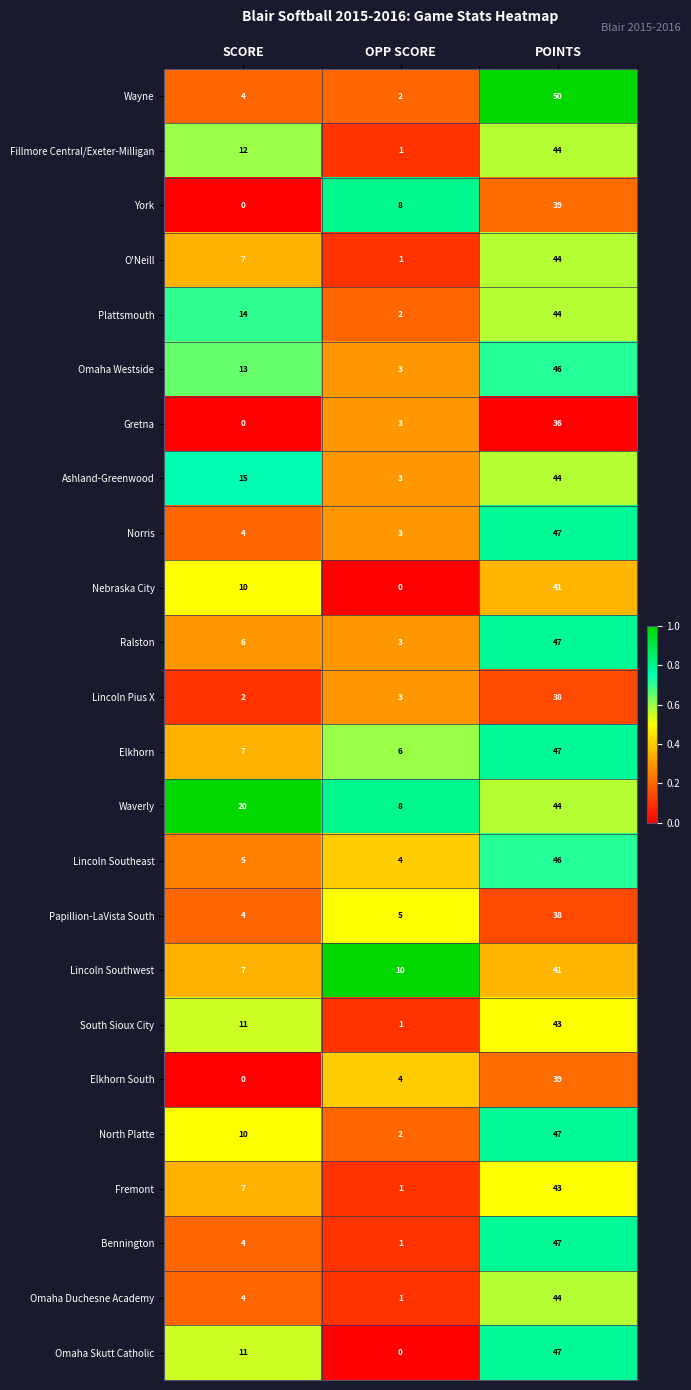

What is the total value across all series at OPP SCORE?

75